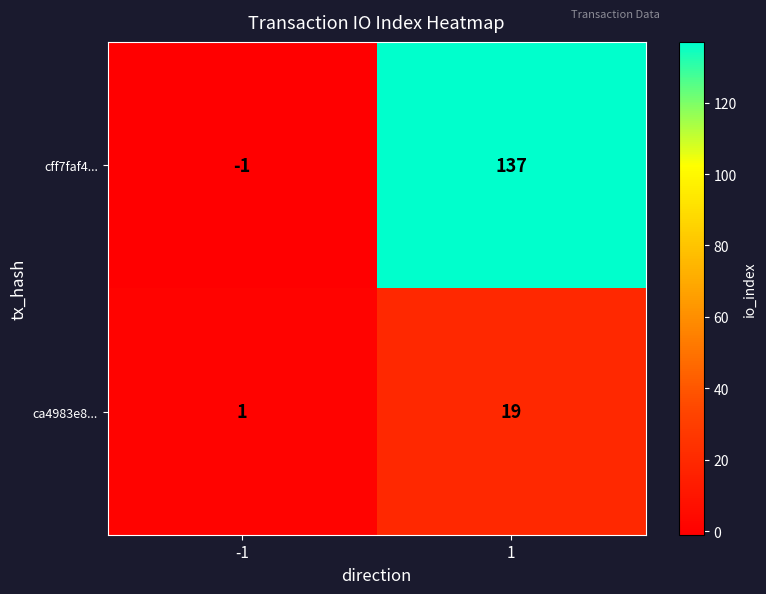

Which series has the largest total across all categories?

cff7faf4...